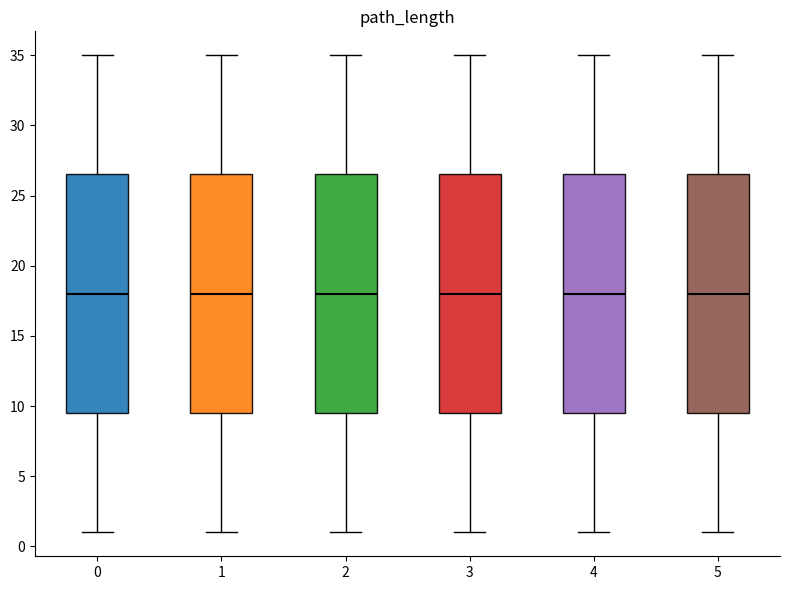

Reading left to right, read every box against the y-axis: the position of its median line, the range the box covers, and the ends of its whiskers. The values are not printed on the chart, so give them approximately, as read against the axis.

0: median 18.0, box 9.5 to 26.5, whiskers 1.0 to 35.0
1: median 18.0, box 9.5 to 26.5, whiskers 1.0 to 35.0
2: median 18.0, box 9.5 to 26.5, whiskers 1.0 to 35.0
3: median 18.0, box 9.5 to 26.5, whiskers 1.0 to 35.0
4: median 18.0, box 9.5 to 26.5, whiskers 1.0 to 35.0
5: median 18.0, box 9.5 to 26.5, whiskers 1.0 to 35.0